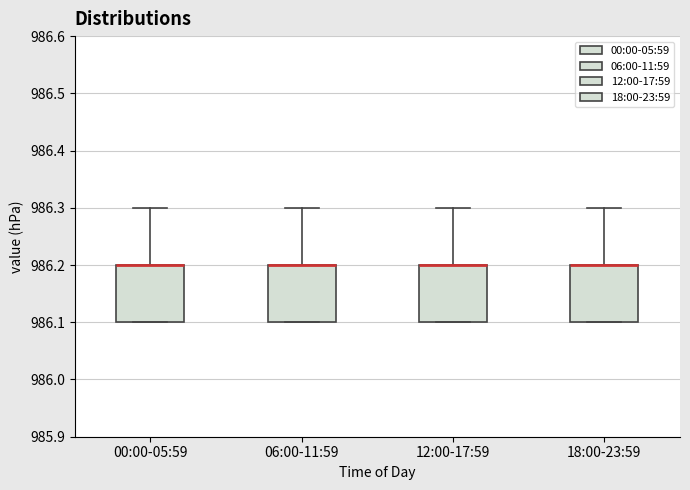

Where does the upper whisker of the box for 06:00-11:59 end on the y-axis? The values are not printed on the chart, so give them approximately, as read against the axis.

986.3